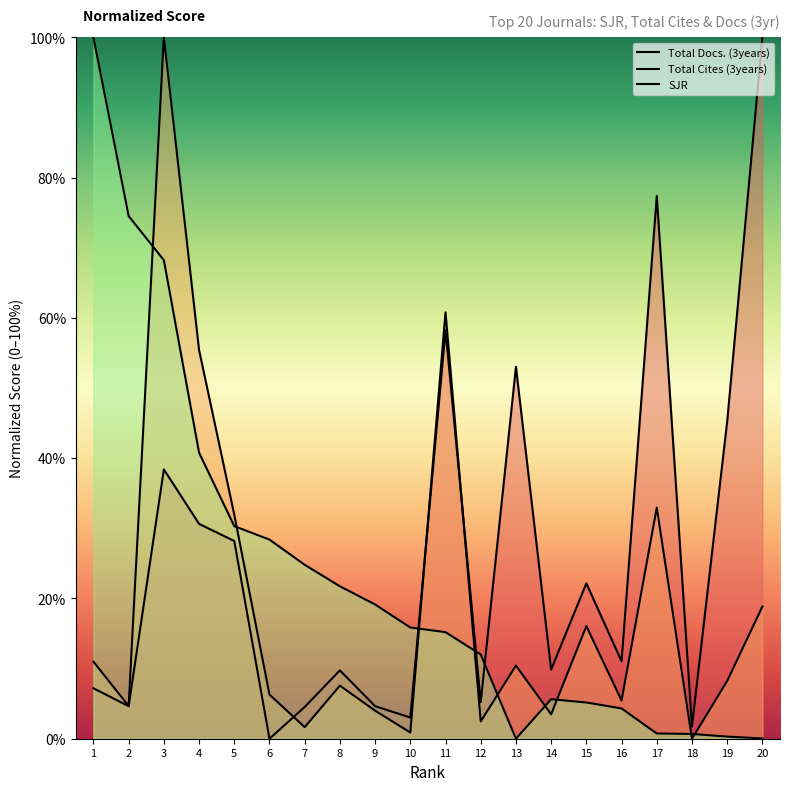

What is the difference between the second highest and minimum values in the Total Cites (3years) series?

60.8